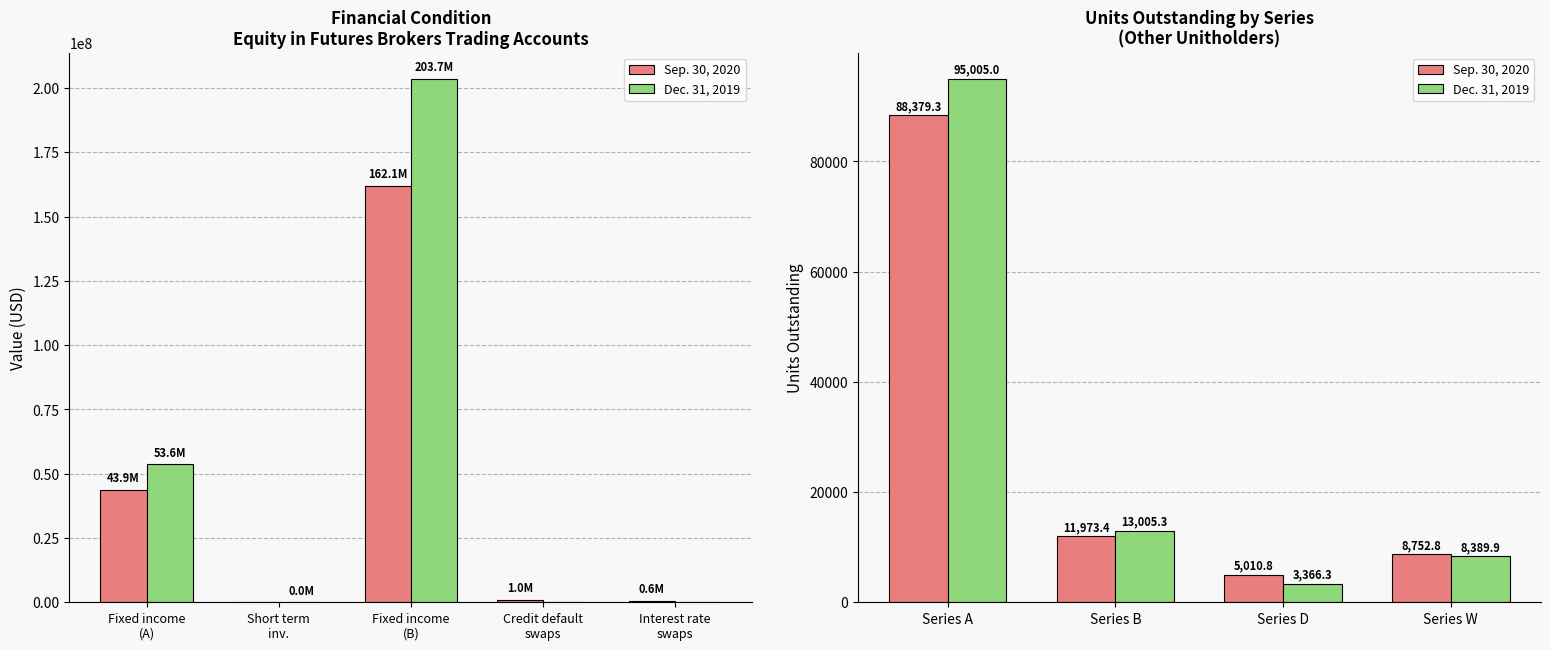

Is the value of Dec. 31, 2019 at Series A greater than the value of Sep. 30, 2020 at Series A?

Yes